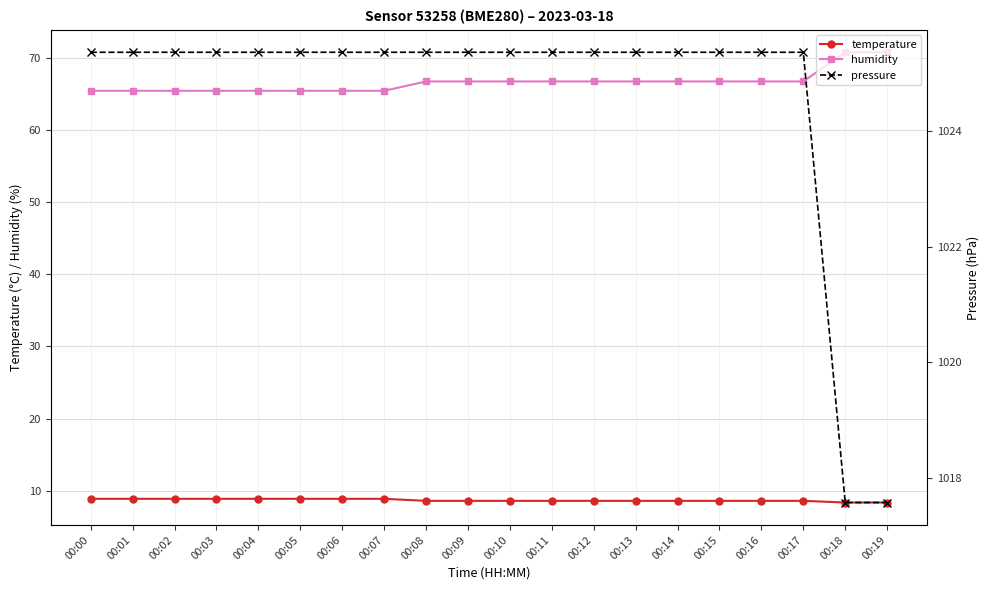

Between 00:04 and 00:05, which series saw the biggest shift?

temperature